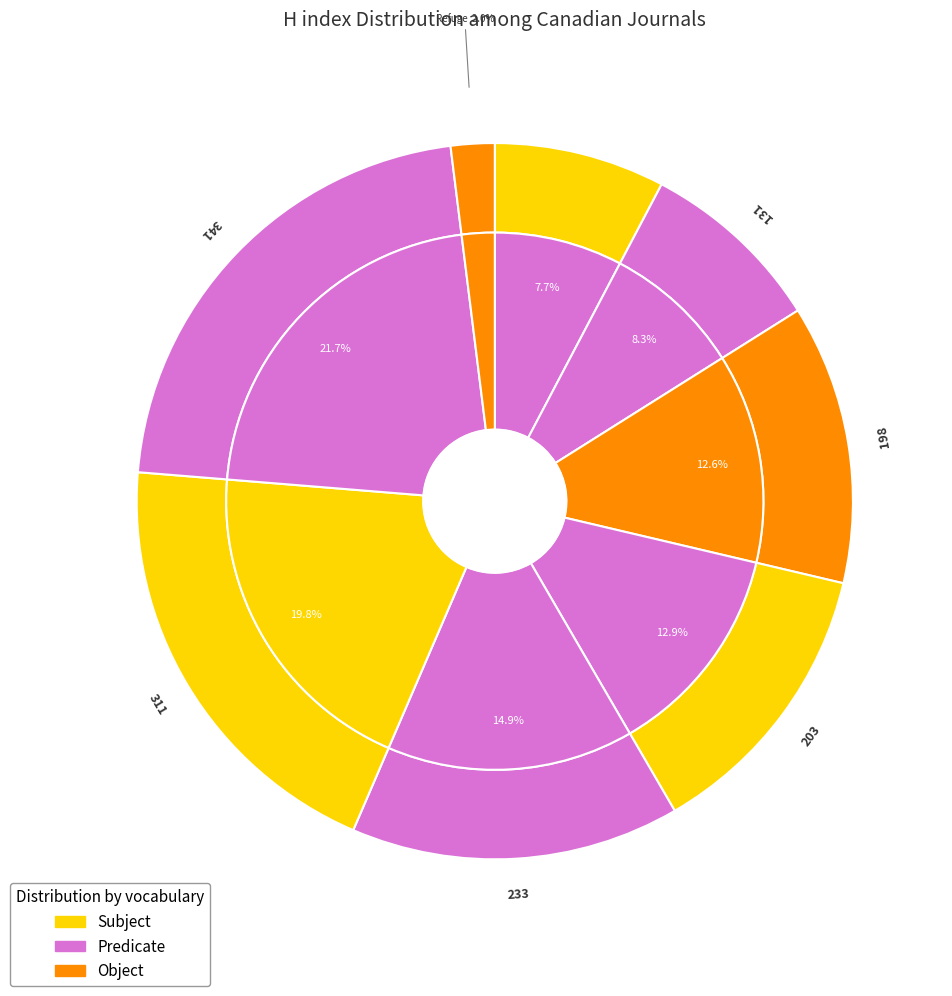

Is Pacific Affairs the majority of the pie?

No